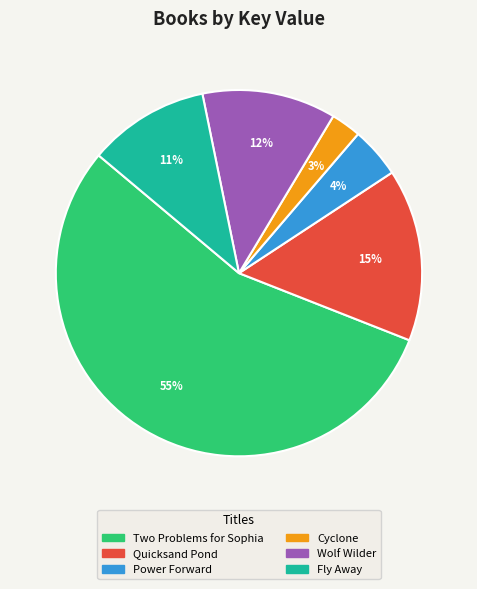

Is the sum of Two Problems for Sophia and Fly Away greater than half?

Yes